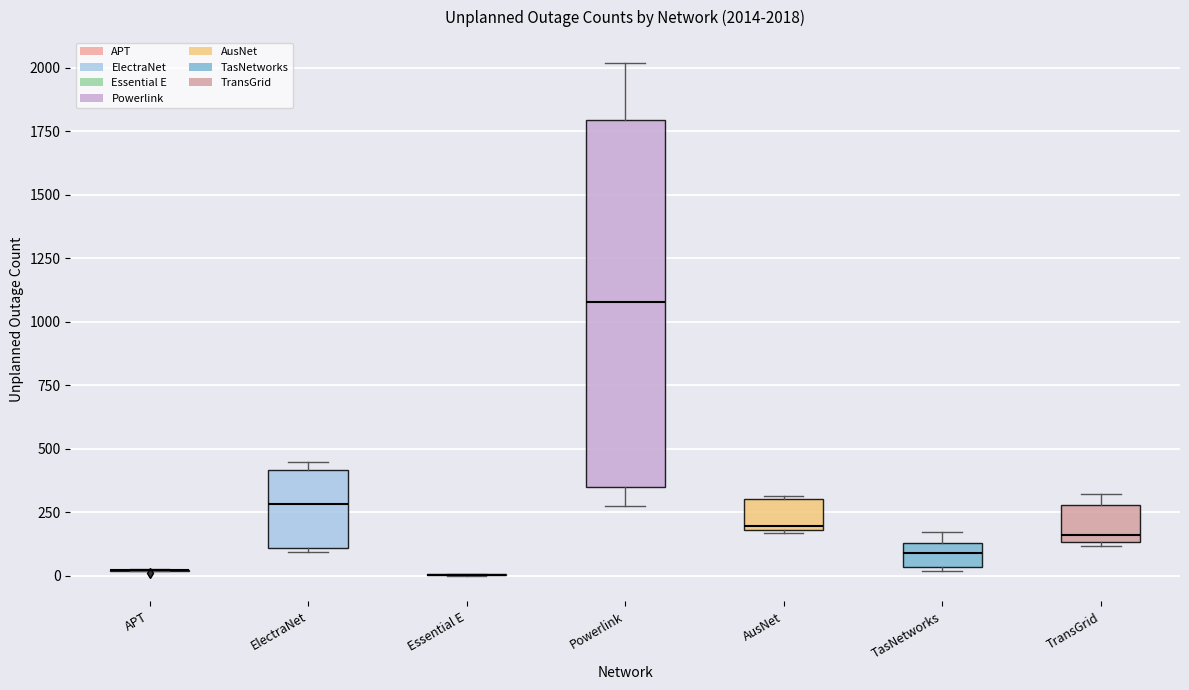

Comparing the boxes themselves (not the whiskers), which one is the tallest?

Powerlink